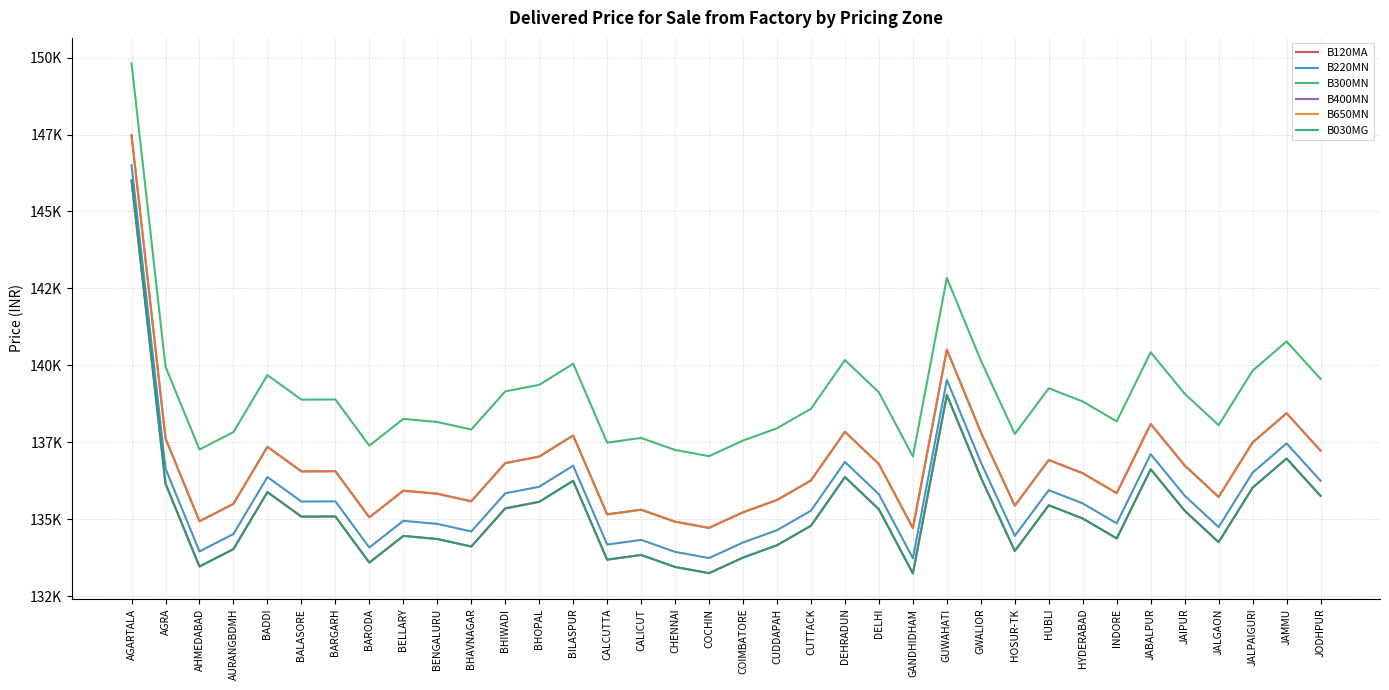

What is the spread (max minus min) of values at BHIWADI?

3800